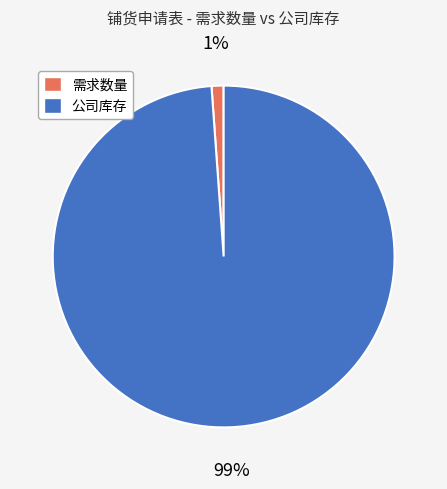

What is the largest slice in the pie chart?

公司库存